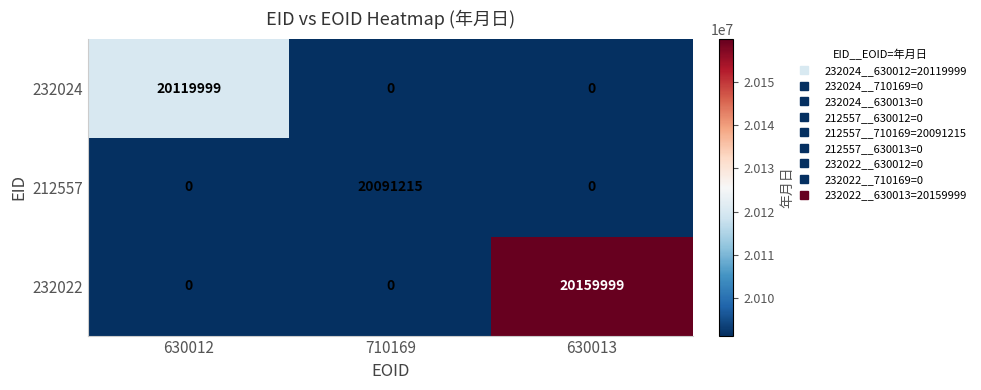

At which category is the sum across all series the highest?

630013